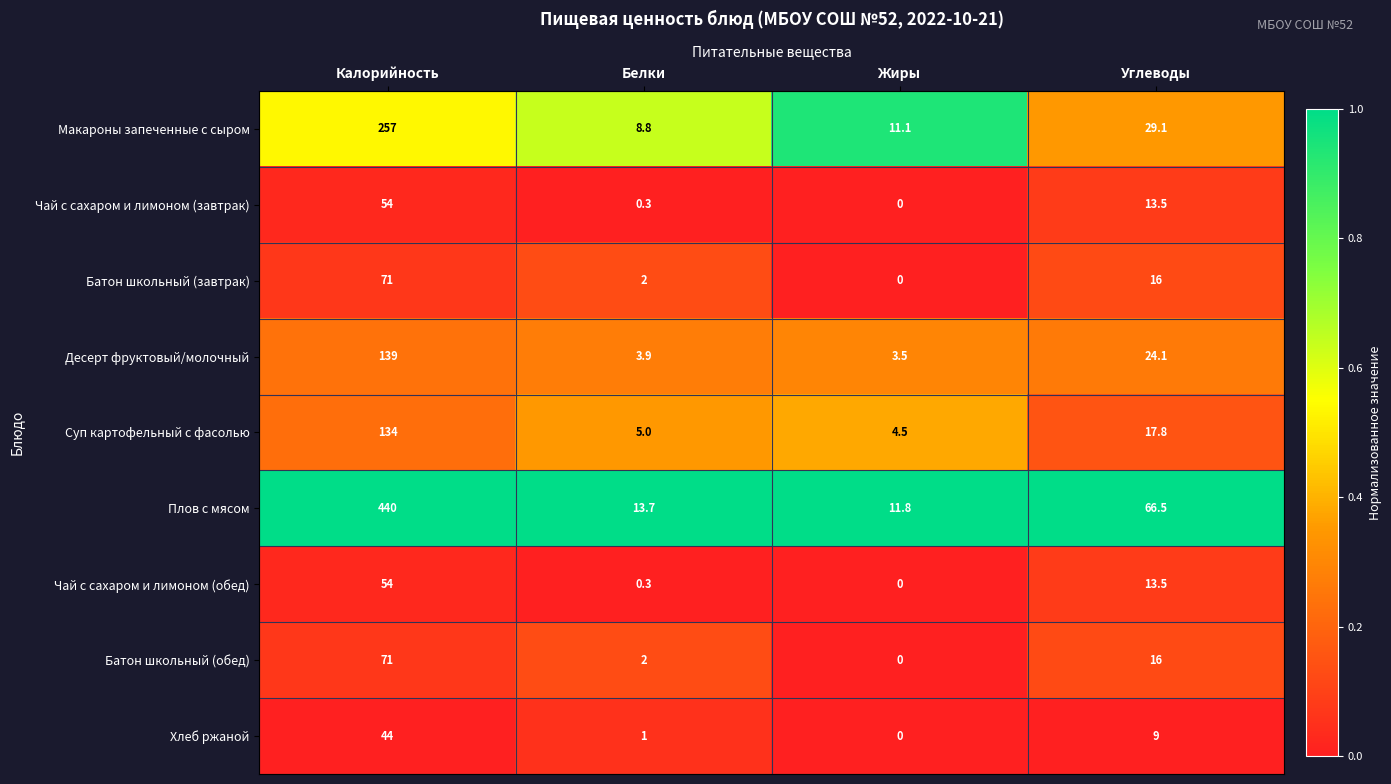

Read the Десерт фруктовый/молочный value at Белки.

3.9